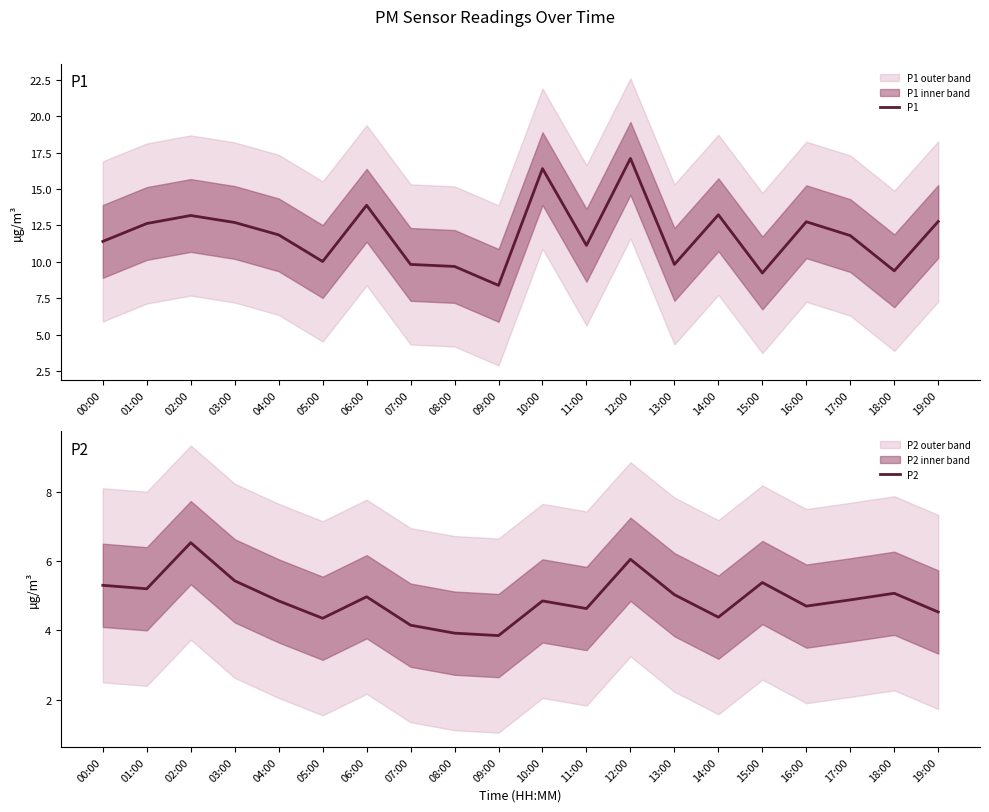

Is the value of P1 at 18:00 greater than the value of P2 at 16:00?

Yes